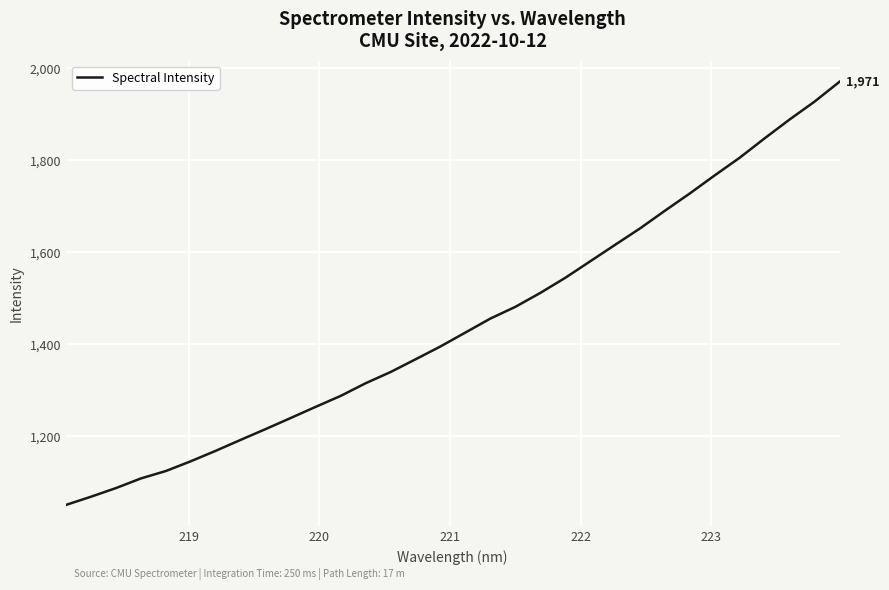

What is the maximum value shown in the chart?

1971.0